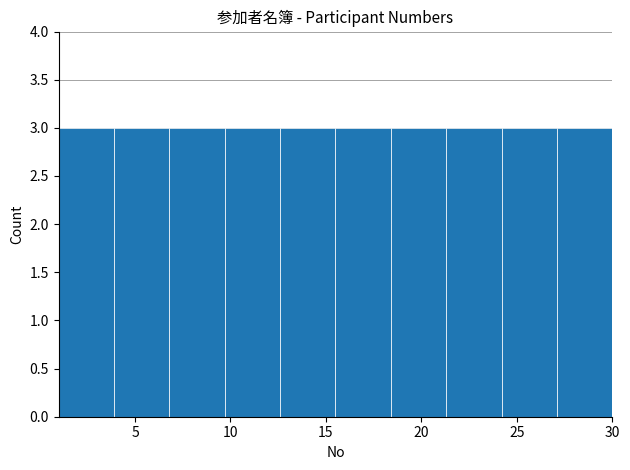

Reading left to right, transcribe this chart: for each bar, give the range it covers on the x-axis and its height. Neither the bar edges nor the heights are printed on the chart, so give them approximately, as read against the axes.

1.0 to 3.9: 3
3.9 to 6.8: 3
6.8 to 9.7: 3
9.7 to 12.6: 3
12.6 to 15.5: 3
15.5 to 18.4: 3
18.4 to 21.3: 3
21.3 to 24.2: 3
24.2 to 27.1: 3
27.1 to 30.0: 3